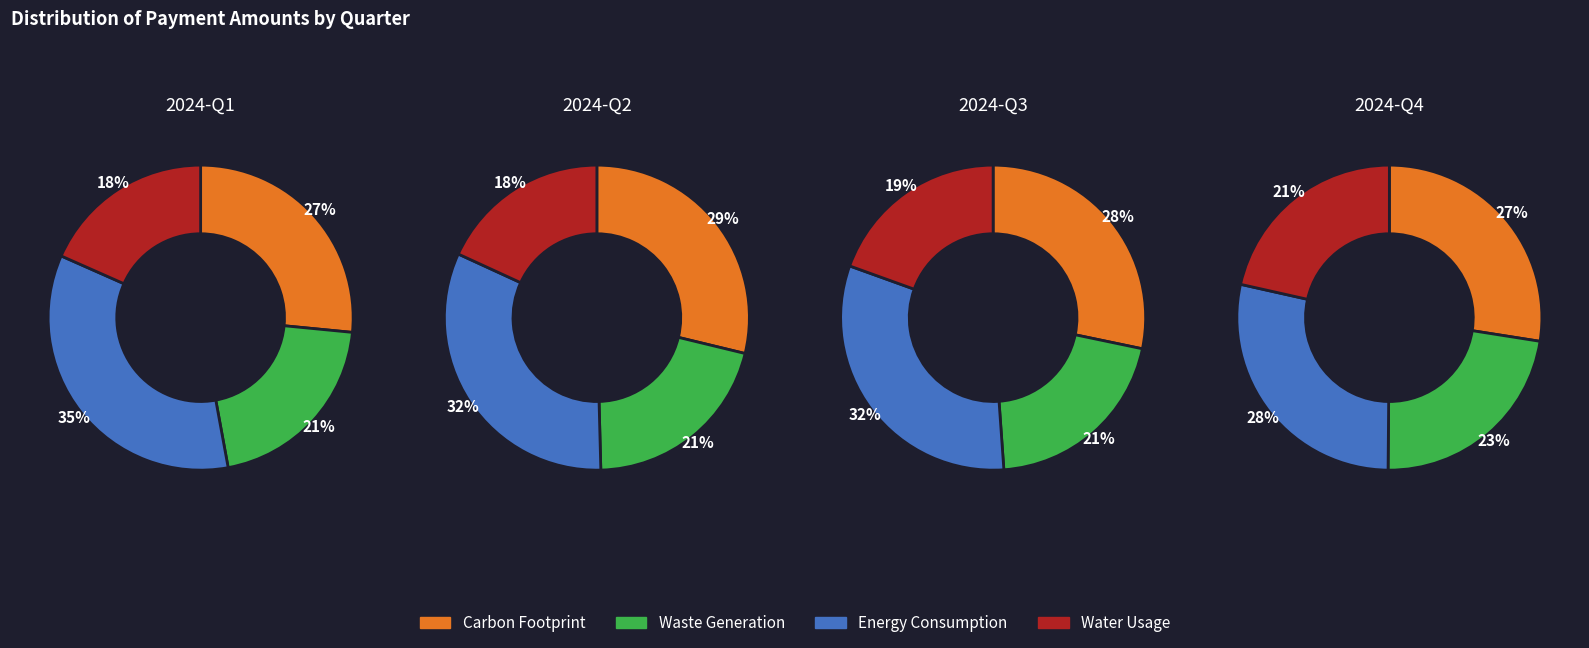

True or false: 1 accounts for 33% of the total.

False